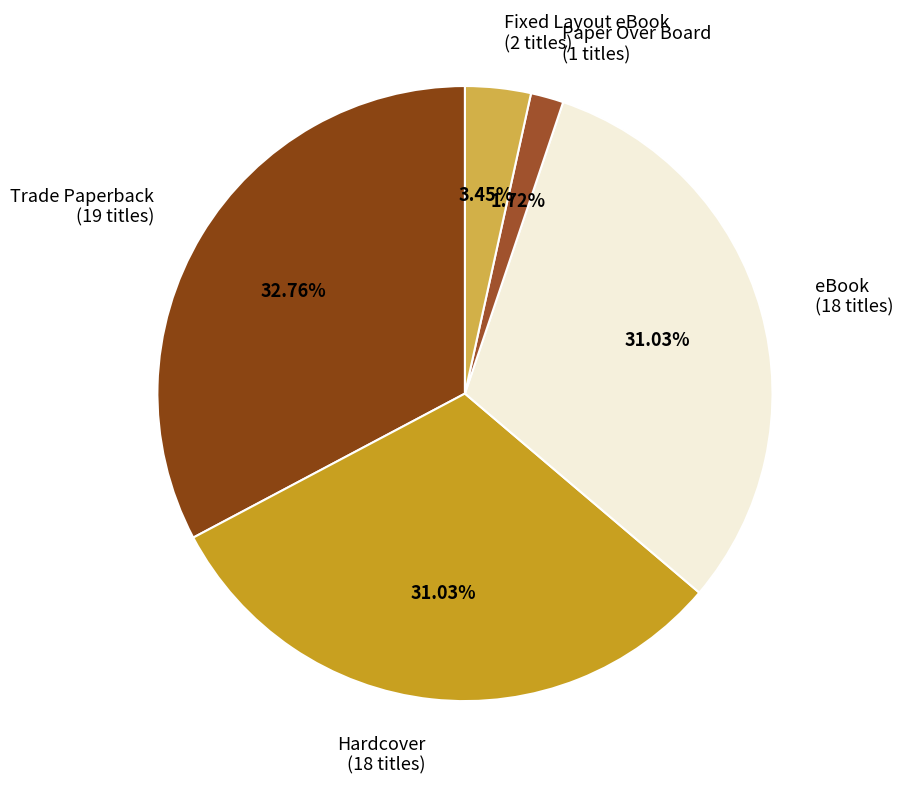

Is there any slice that represents more than half of the pie?

No